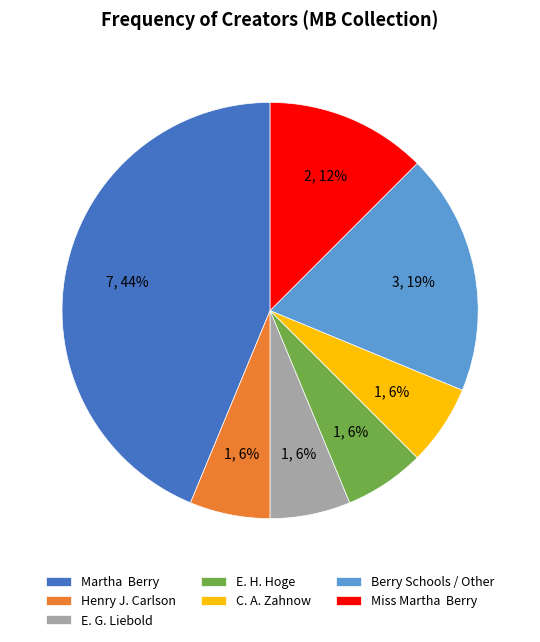

True or false: C. A. Zahnow accounts for 1% of the total.

False